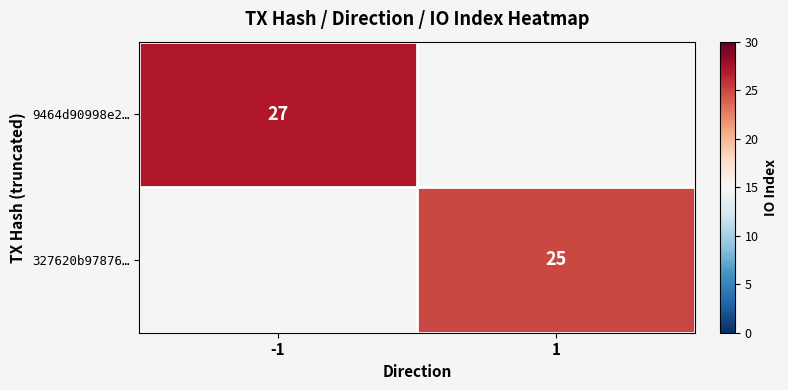

The 327620b97876… series shows 11.9 at 1. True or false?

False